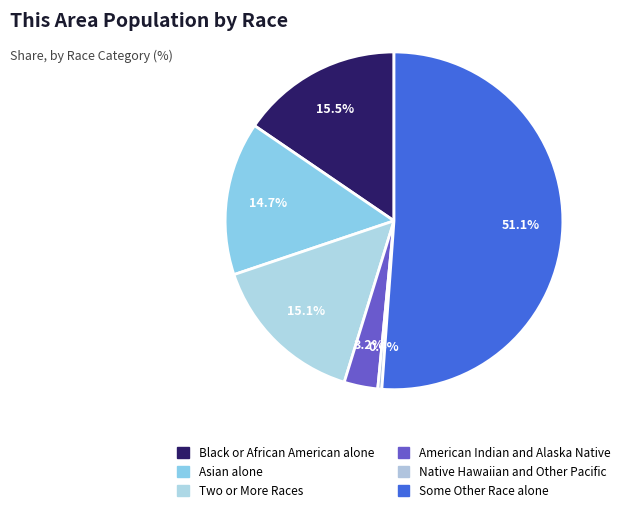

What percentage is the Asian alone slice, to the nearest percent?

15%